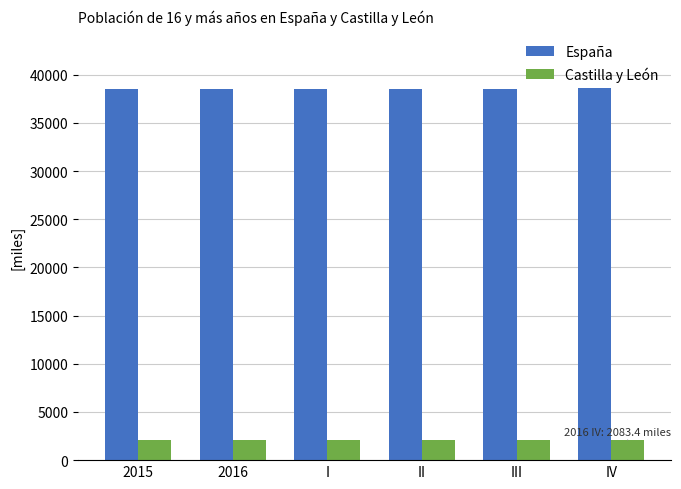

What is the average value of the Castilla y León series?

2082.7